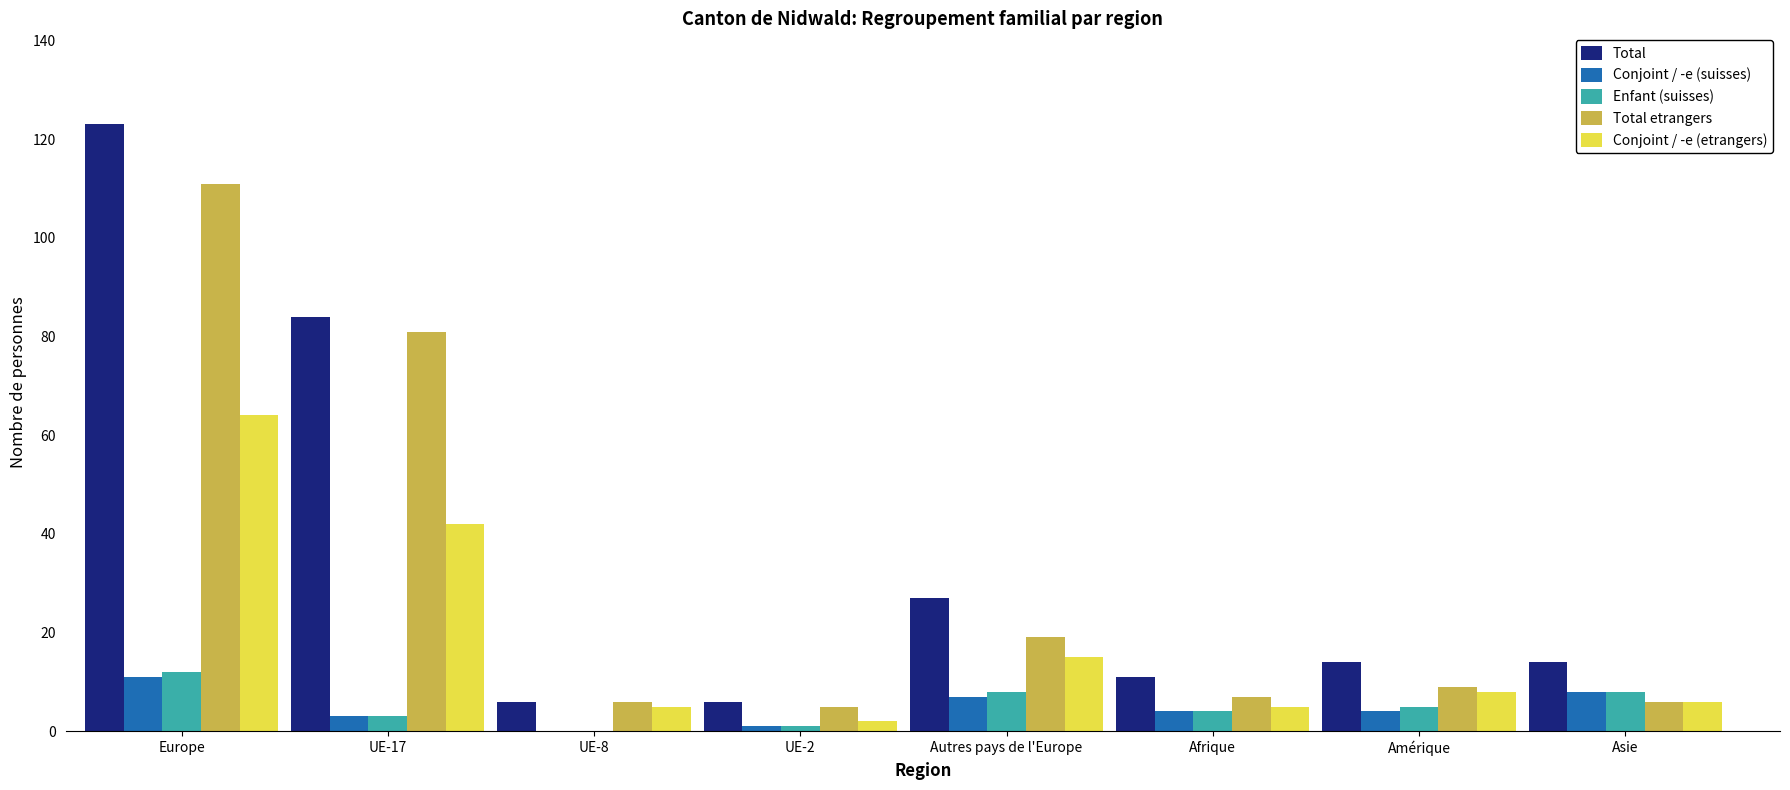

What is the sum of the Conjoint / -e (suisses) values at UE-17 and UE-8?

3